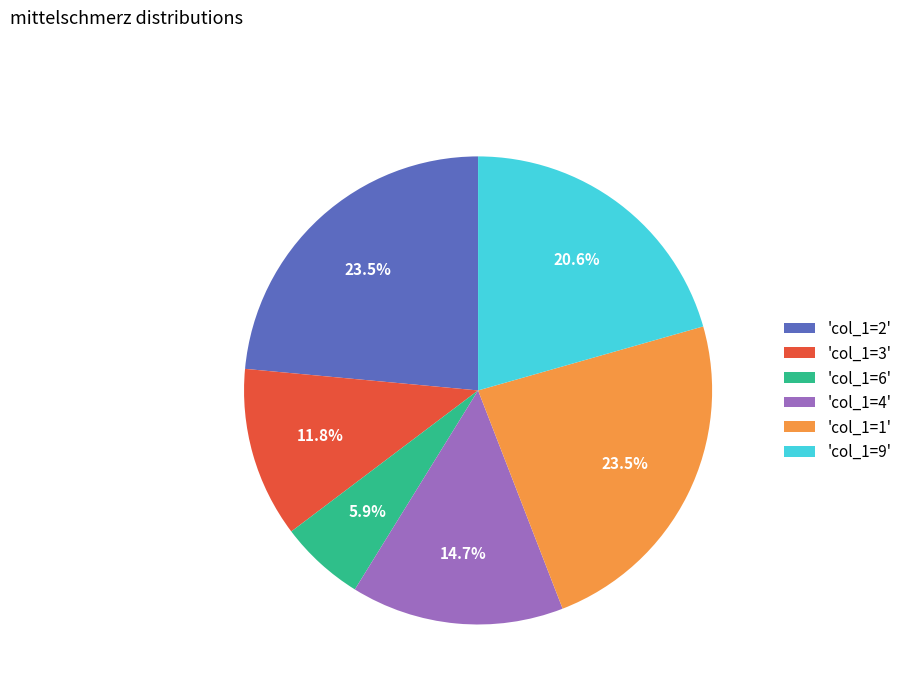

Is there a majority slice in this chart?

No